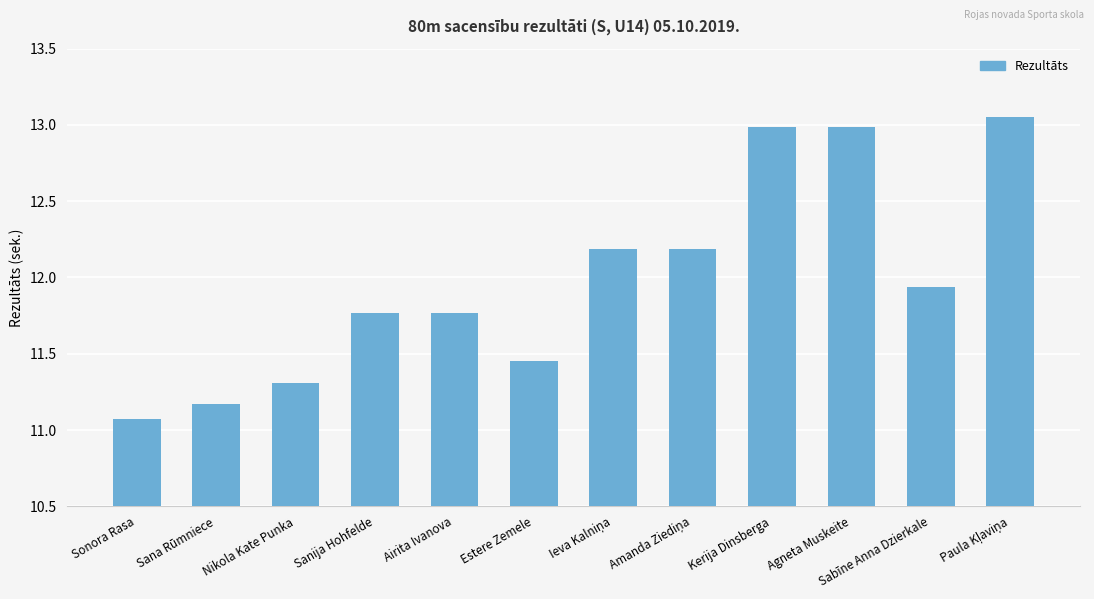

What is the minimum value shown in the chart?

11.1